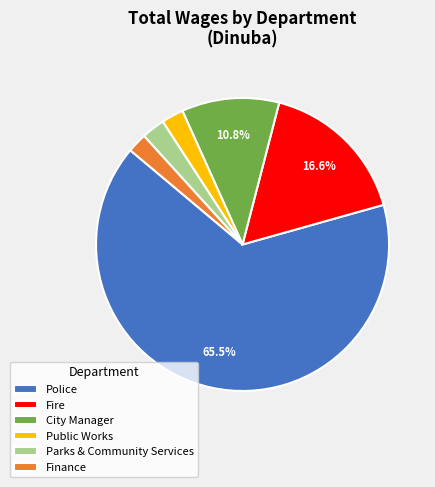

Which slice represents more than half of the pie?

Police